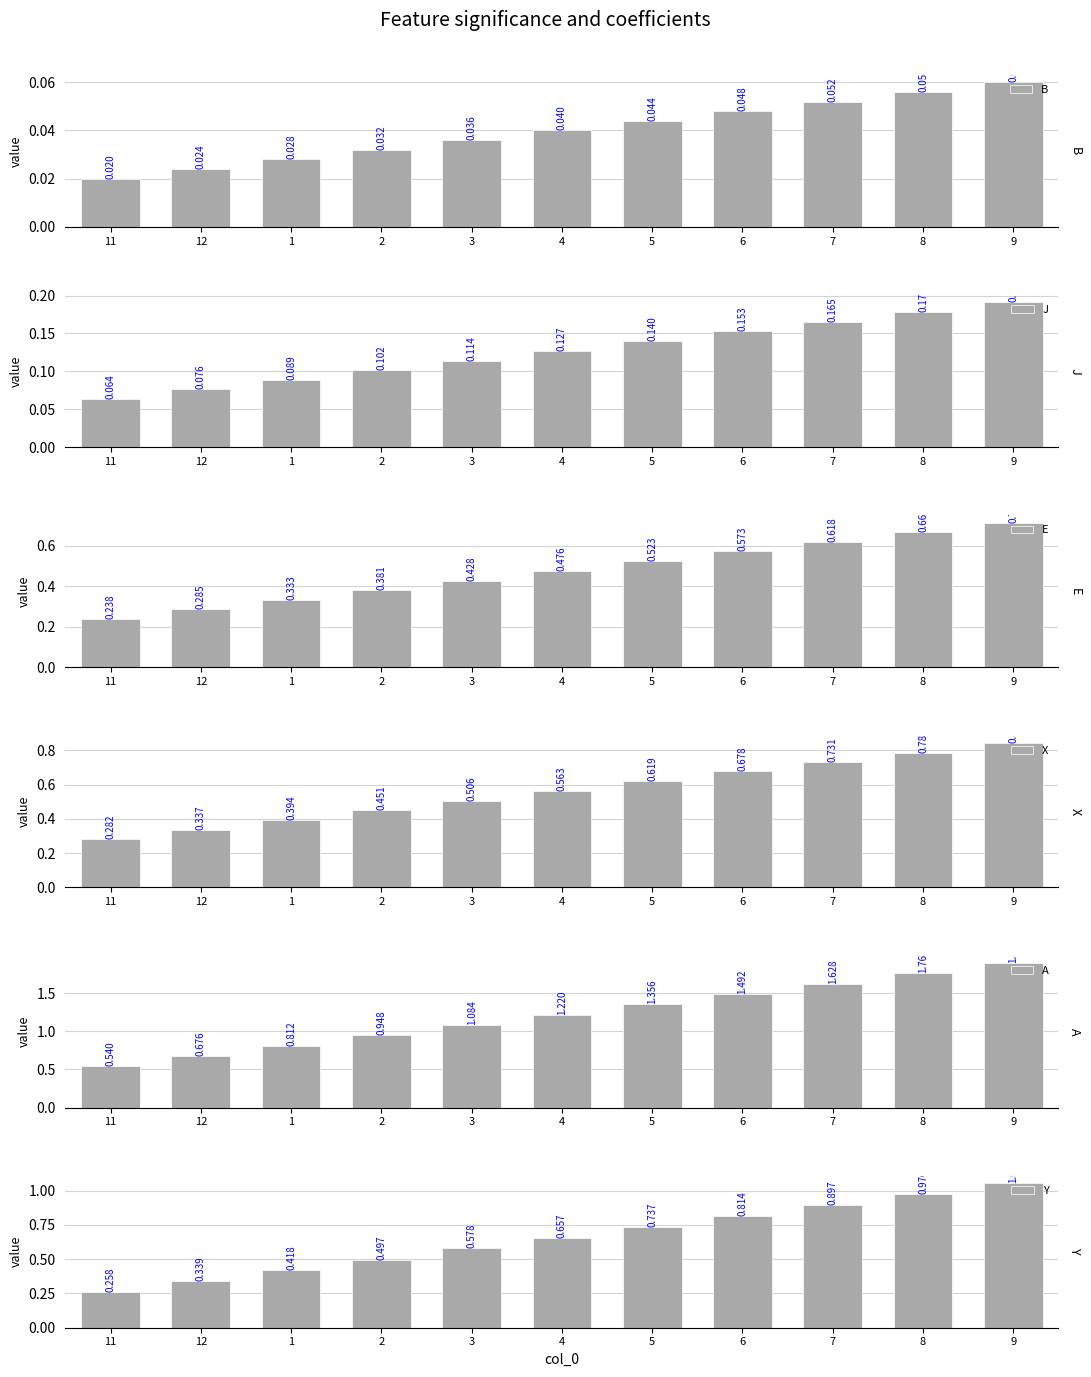

How many data points does each series have?

11